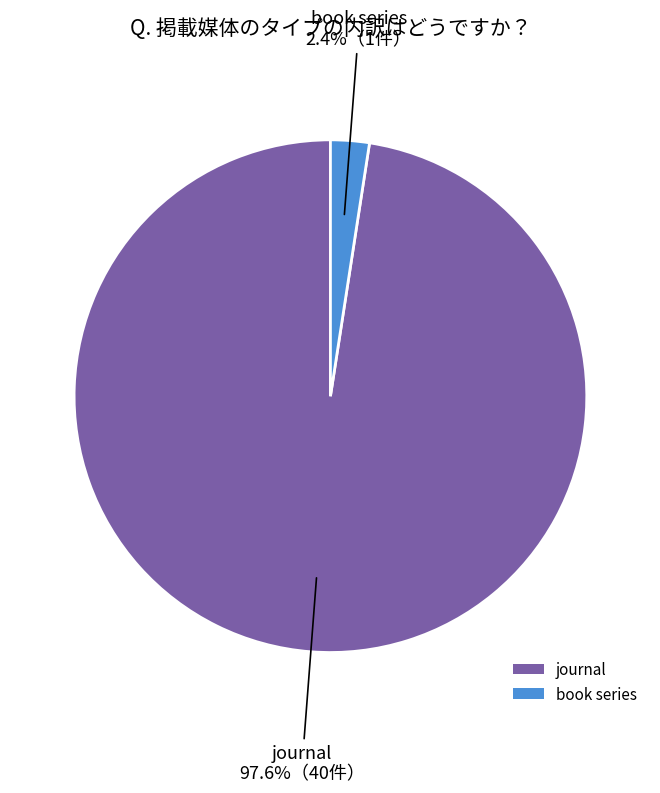

Combined, do journal and book series account for over 50%?

Yes